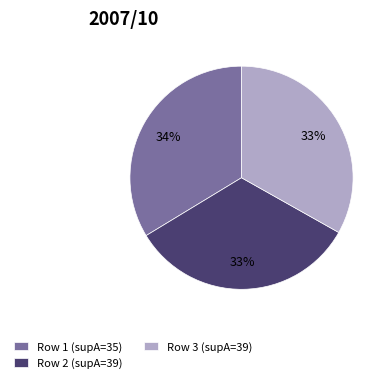

To the nearest percent, what percentage of the pie is Row 3 (supA=39)?

33%